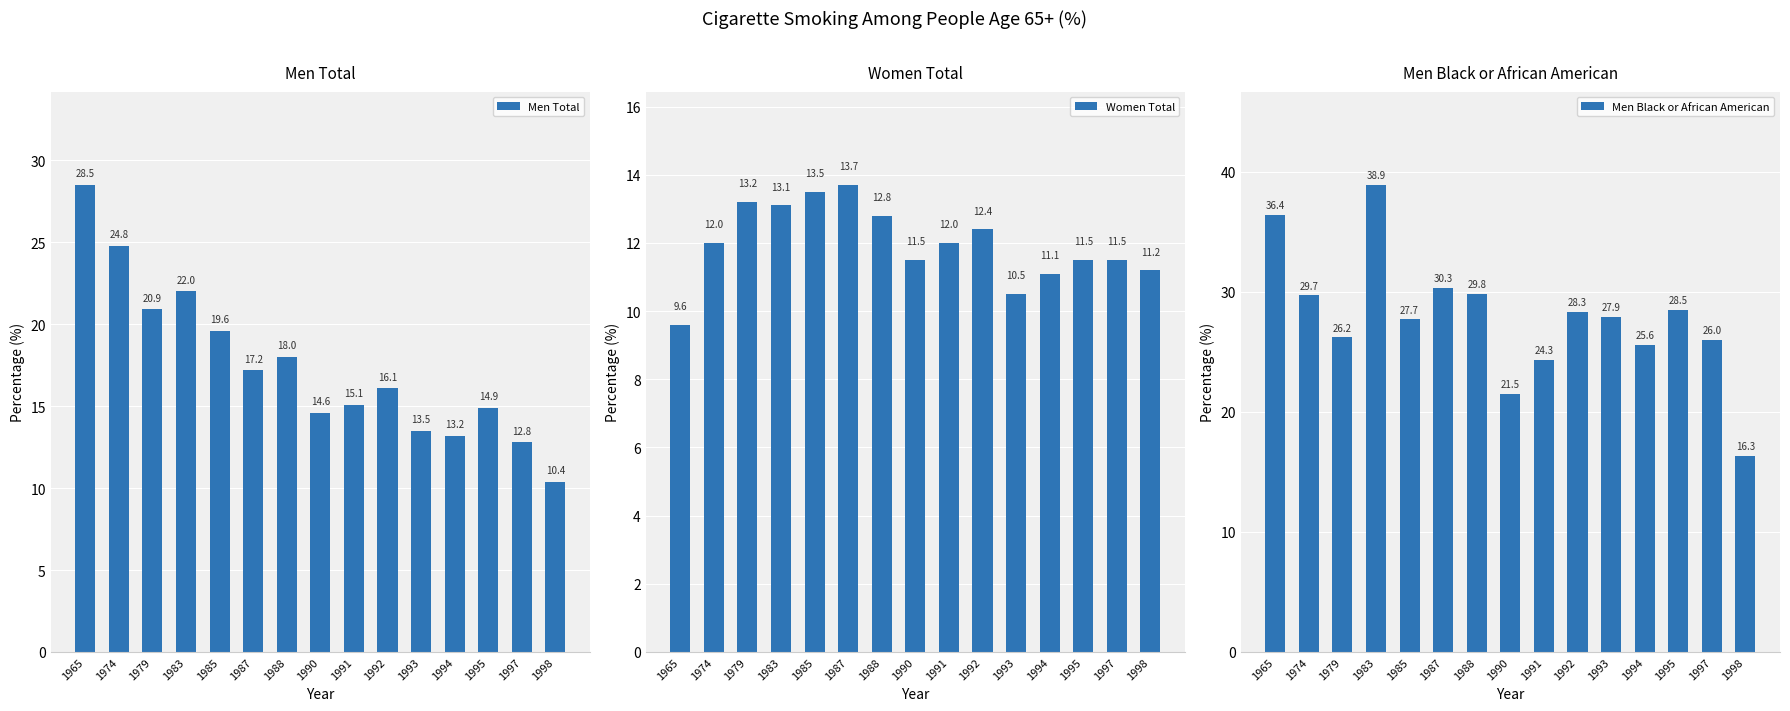

What is the value of the Men Black or African American bar at the 13th from the left?

28.5